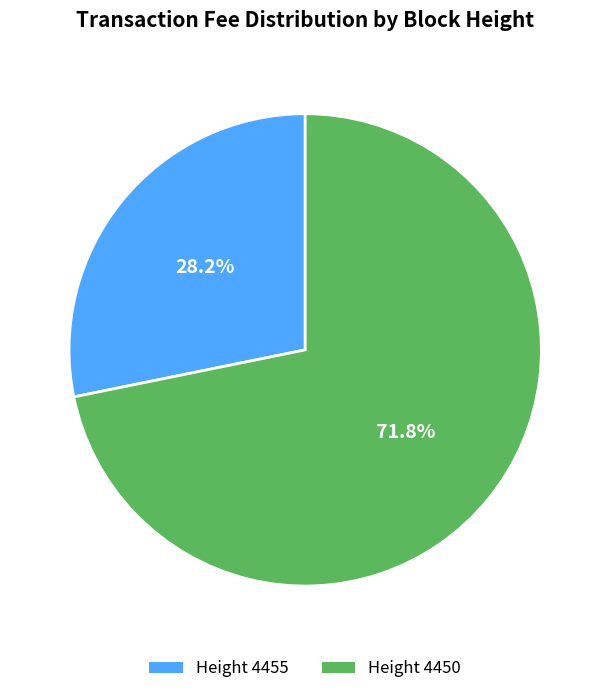

What is the smallest slice in the pie chart?

Height 4455